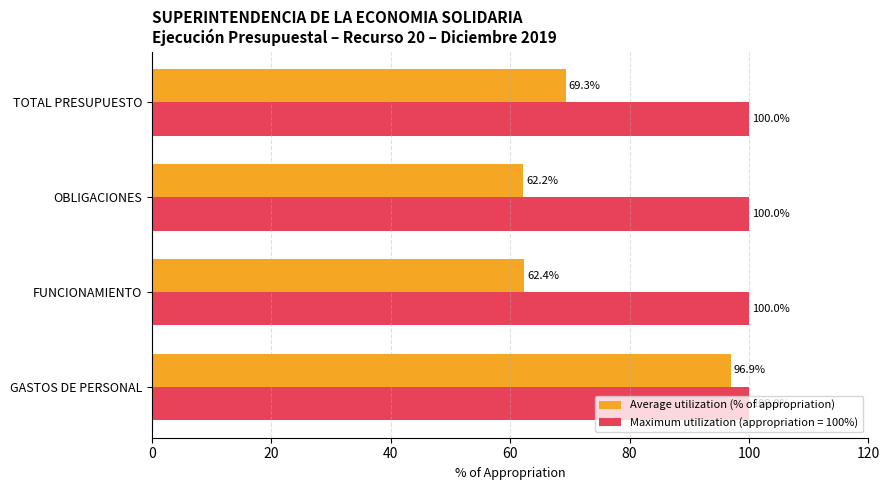

How many distinct data groups are displayed?

2